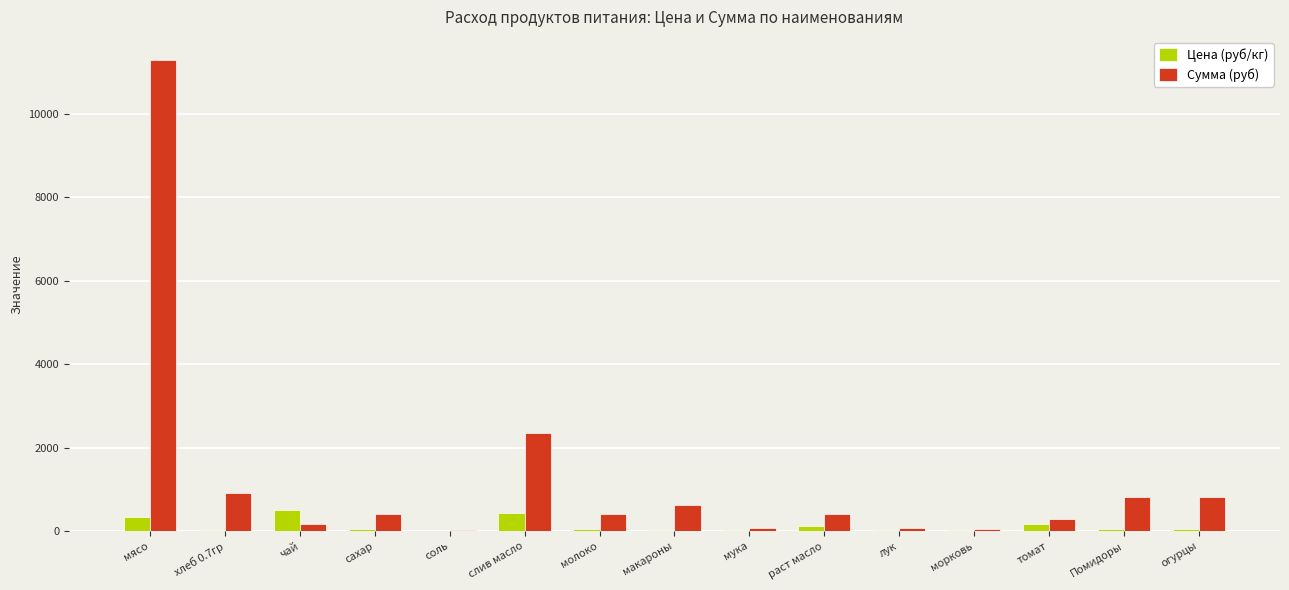

Which series changed the most between мясо and томат?

Сумма (руб)